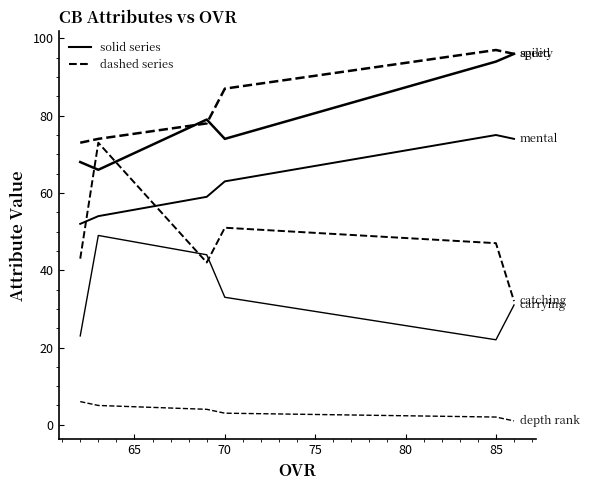

Reading right to left, transcribe all the data shown in this chart.

speed: 96	94	74	79	66	68
agility: 96	97	87	78	74	73
mental: 74	75	63	59	54	52
catching: 32	47	51	42	73	43
carrying: 31	22	33	44	49	23
depth rank: 1	2	3	4	5	6